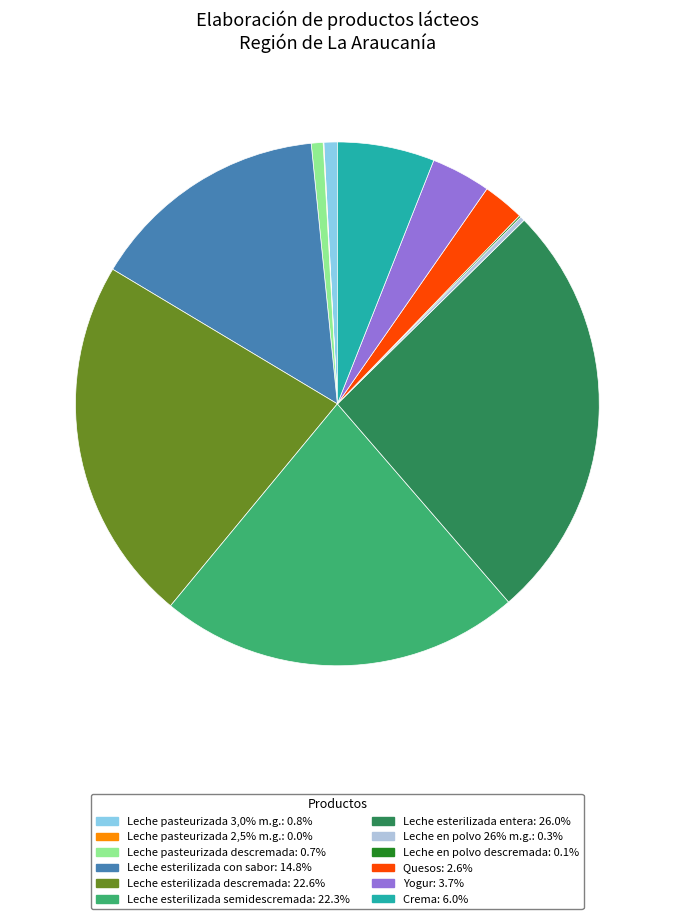

Approximately how many times larger is the value at Leche esterilizada semidescremada compared to Crema?

3.7